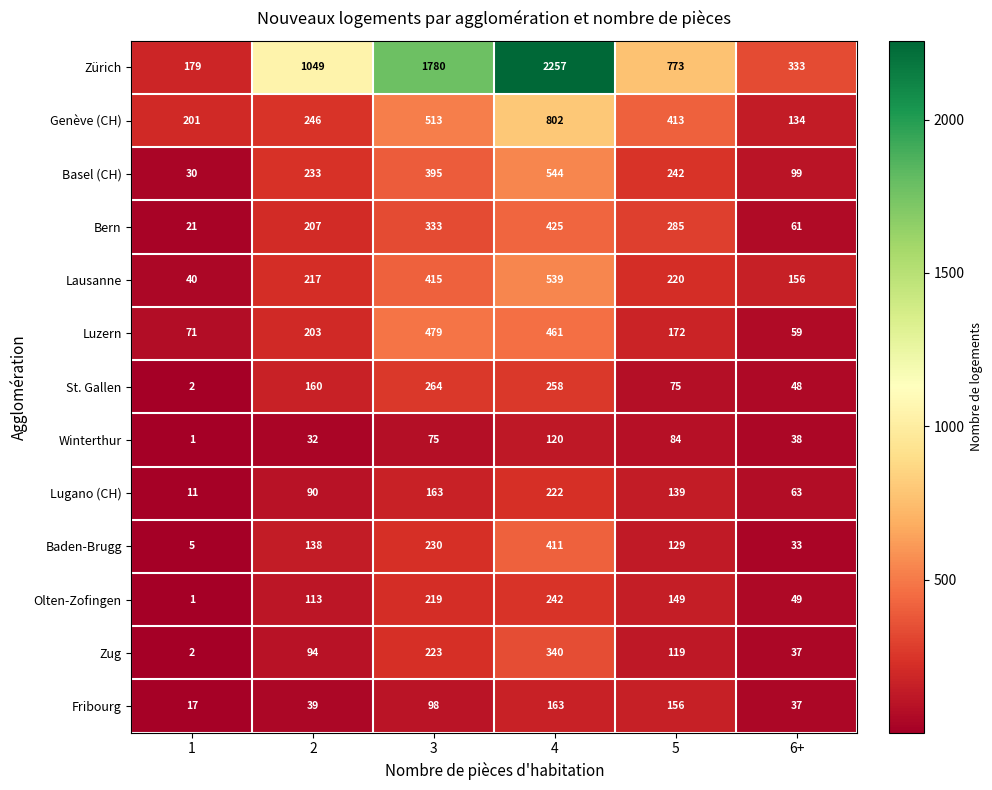

Which series has the largest total across all categories?

Zürich